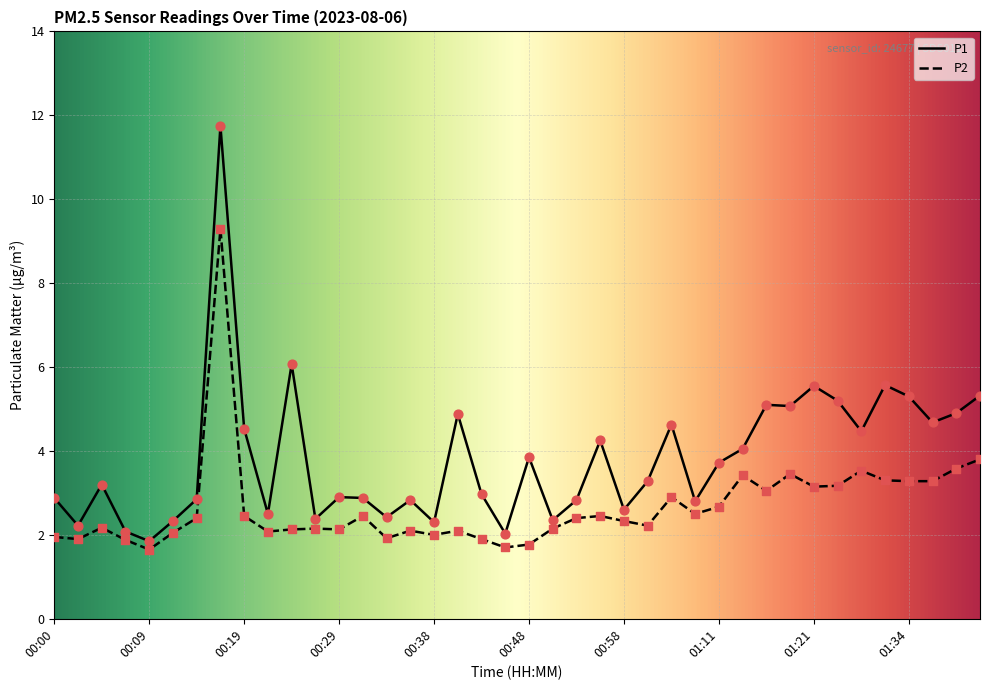

What are all the series names shown in the legend?

P1, P2